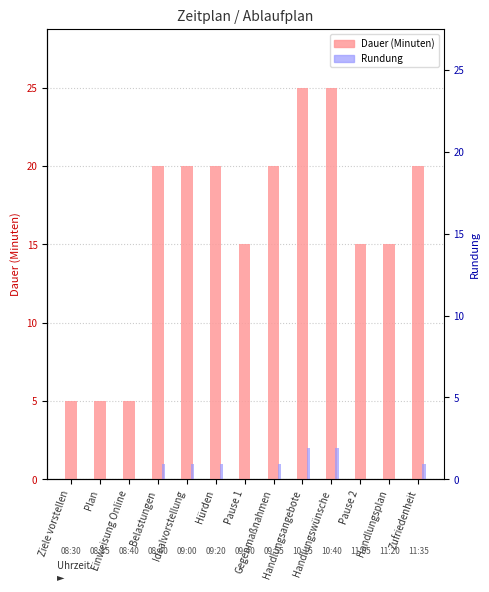

Between Belastungen and Einweisung Online, which is larger?

Belastungen